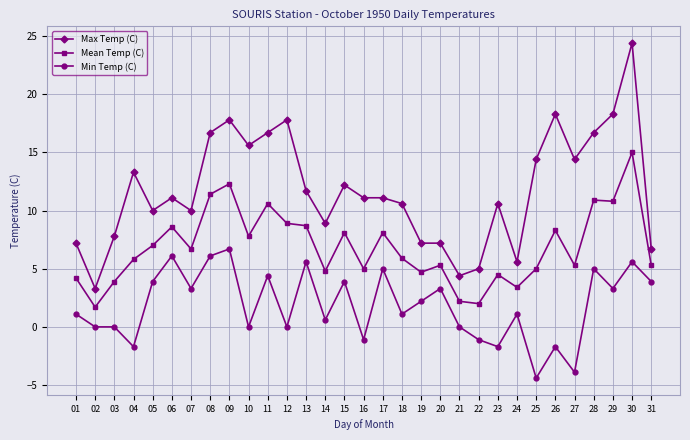

How many data points does each series have?

31